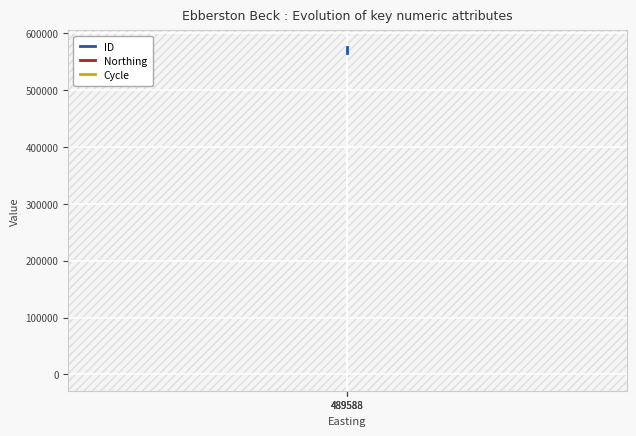

True or false: ID has a value of 564566 at 489588.

True